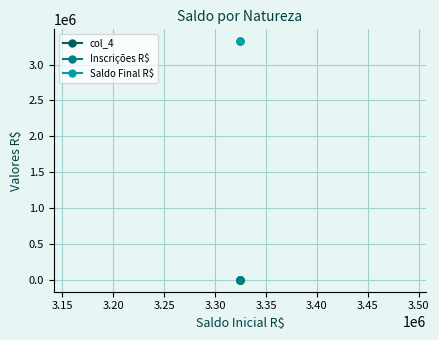

What is the highest value of the Saldo Final R$ series?

3324436.1